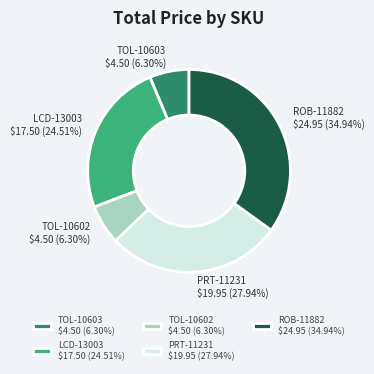

Is there a majority slice in this chart?

No